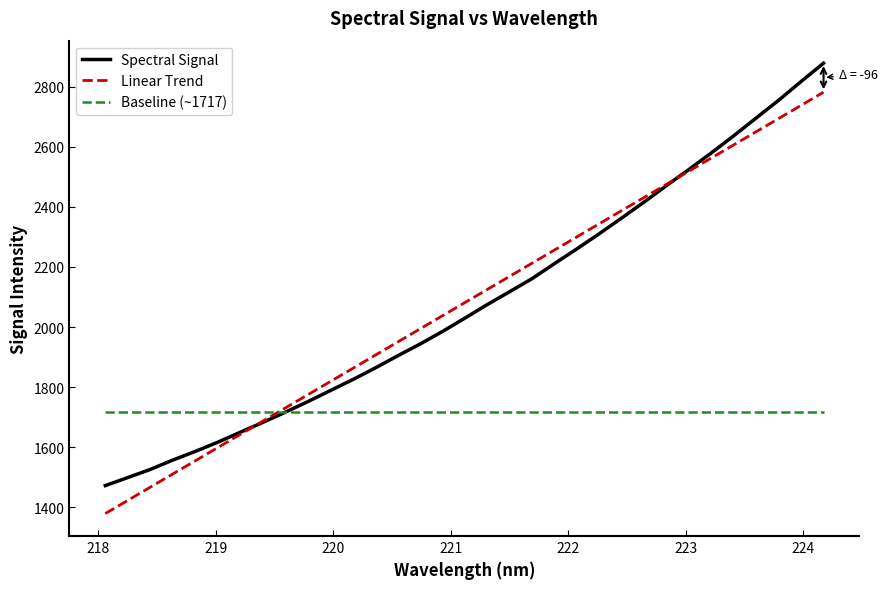

What is the greatest value displayed?

2877.9